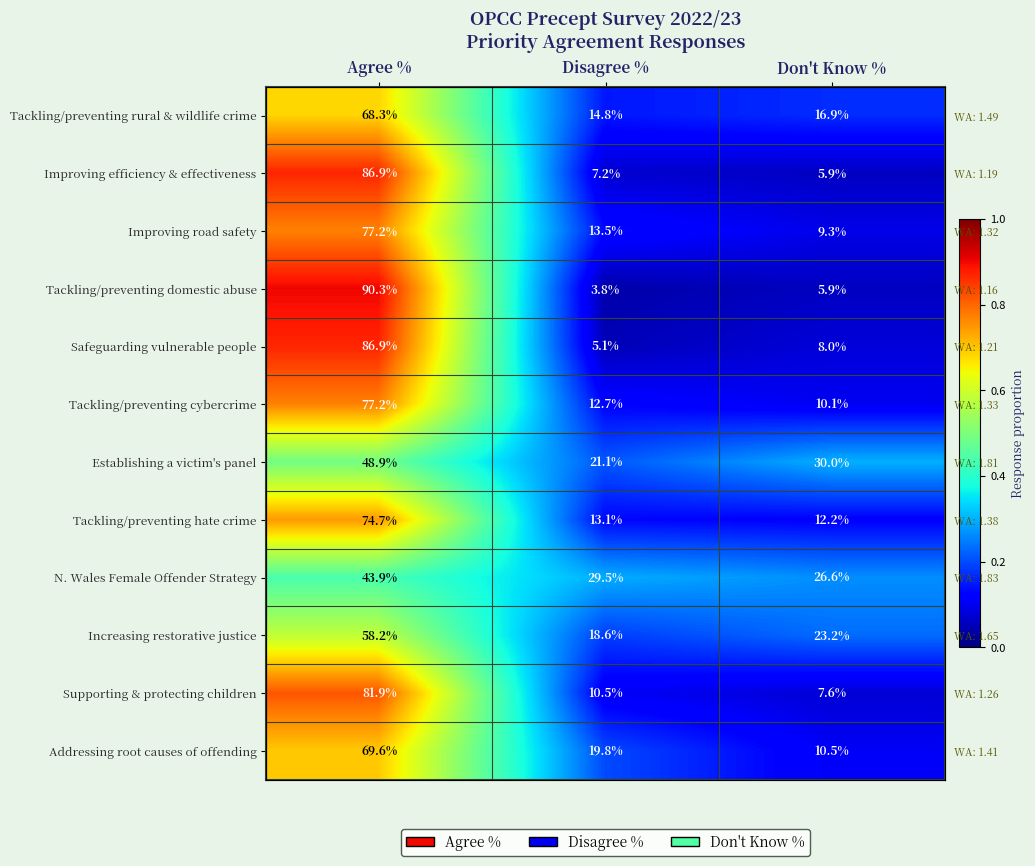

Which label corresponds to the largest value in the chart?

Agree %